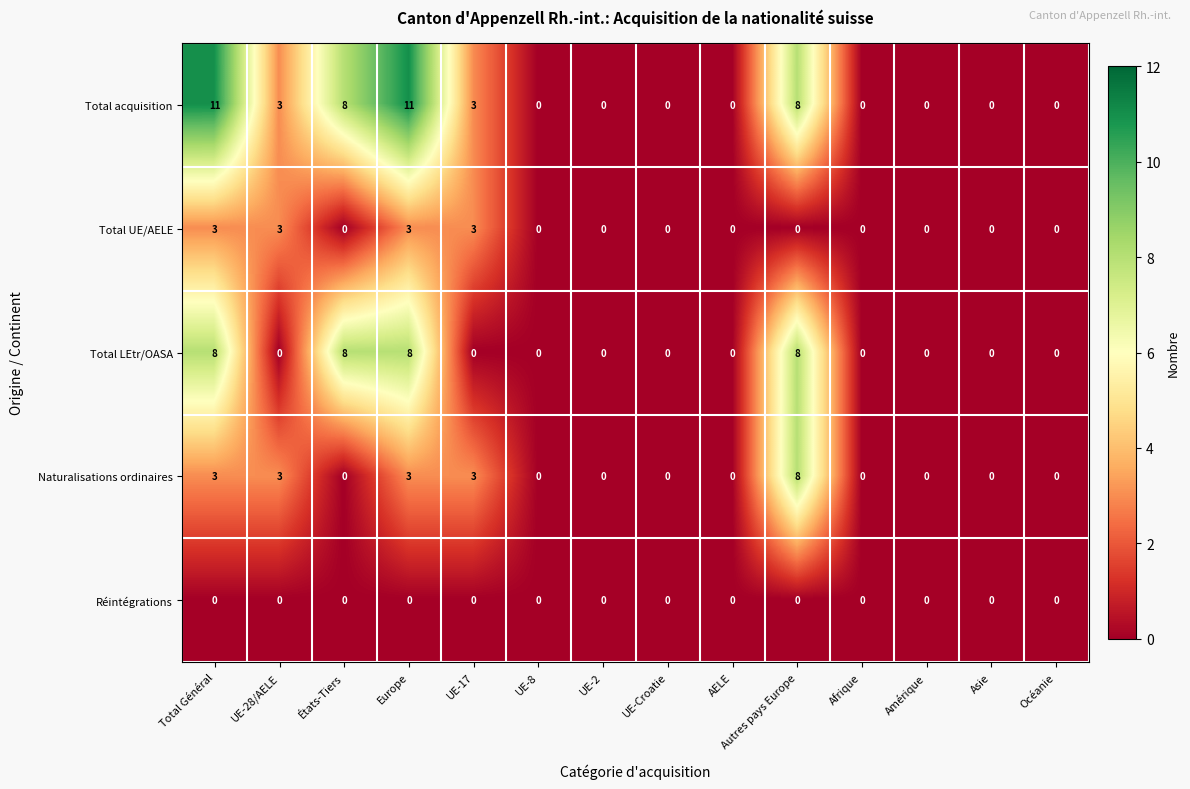

What is the sum of all Total acquisition values?

44